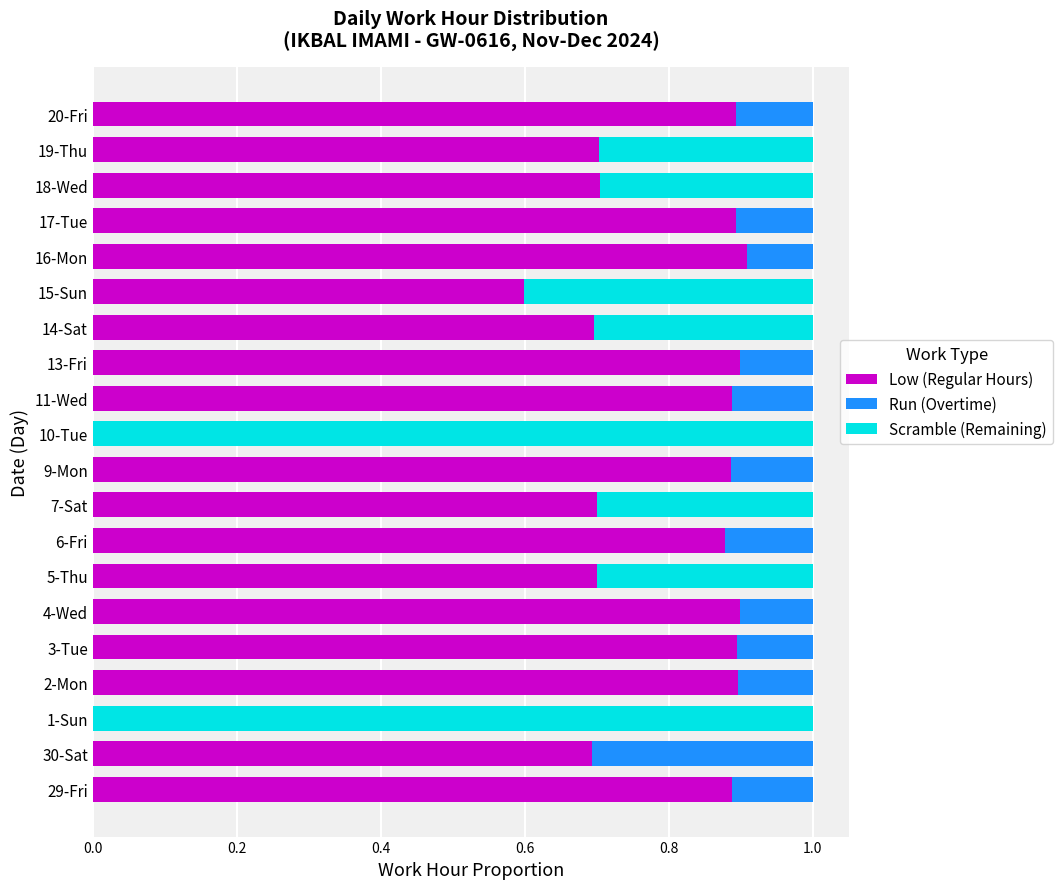

The Low (Regular Hours) series shows 1.4 at 4-Wed. True or false?

False